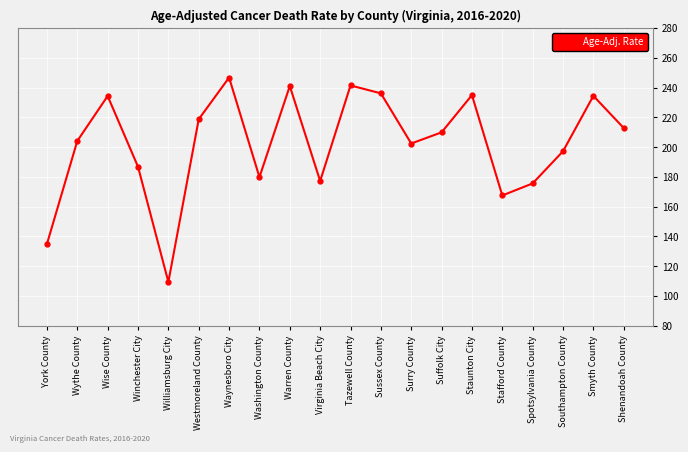

What is the difference between the values at Tazewell County and York County?

106.5